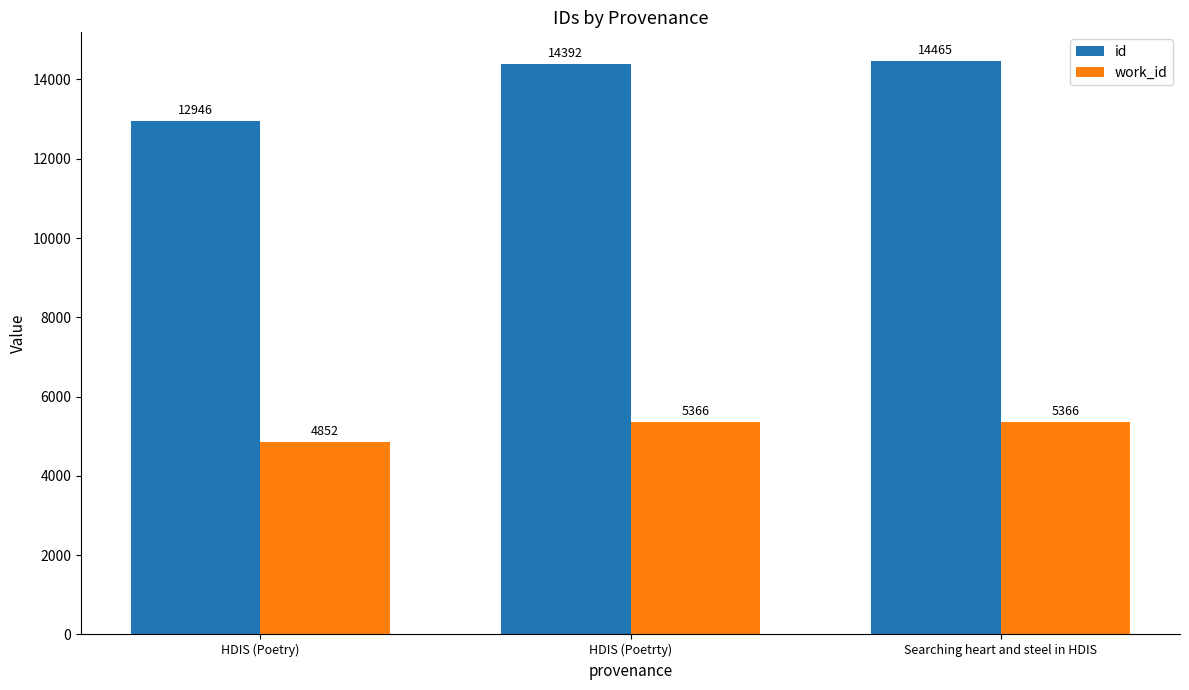

Does the chart contain any negative values?

No